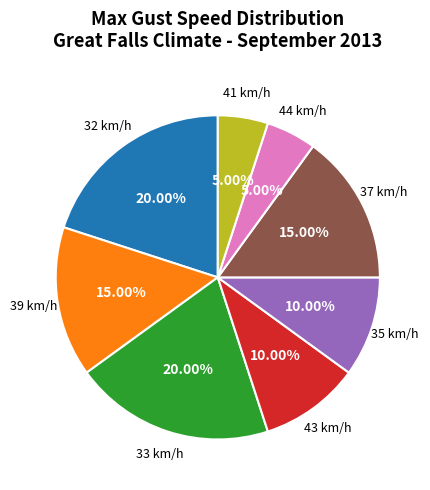

Does any single category account for the majority?

No